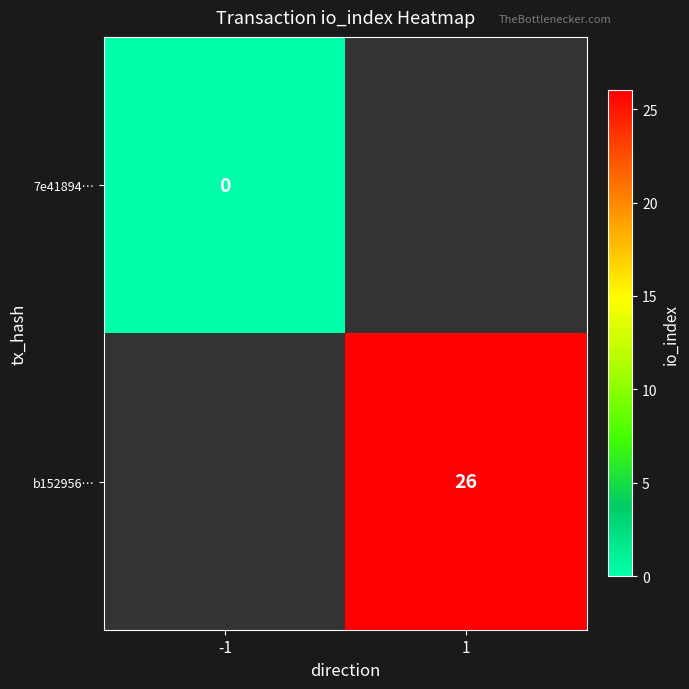

Between -1 and 1, which is larger?

1